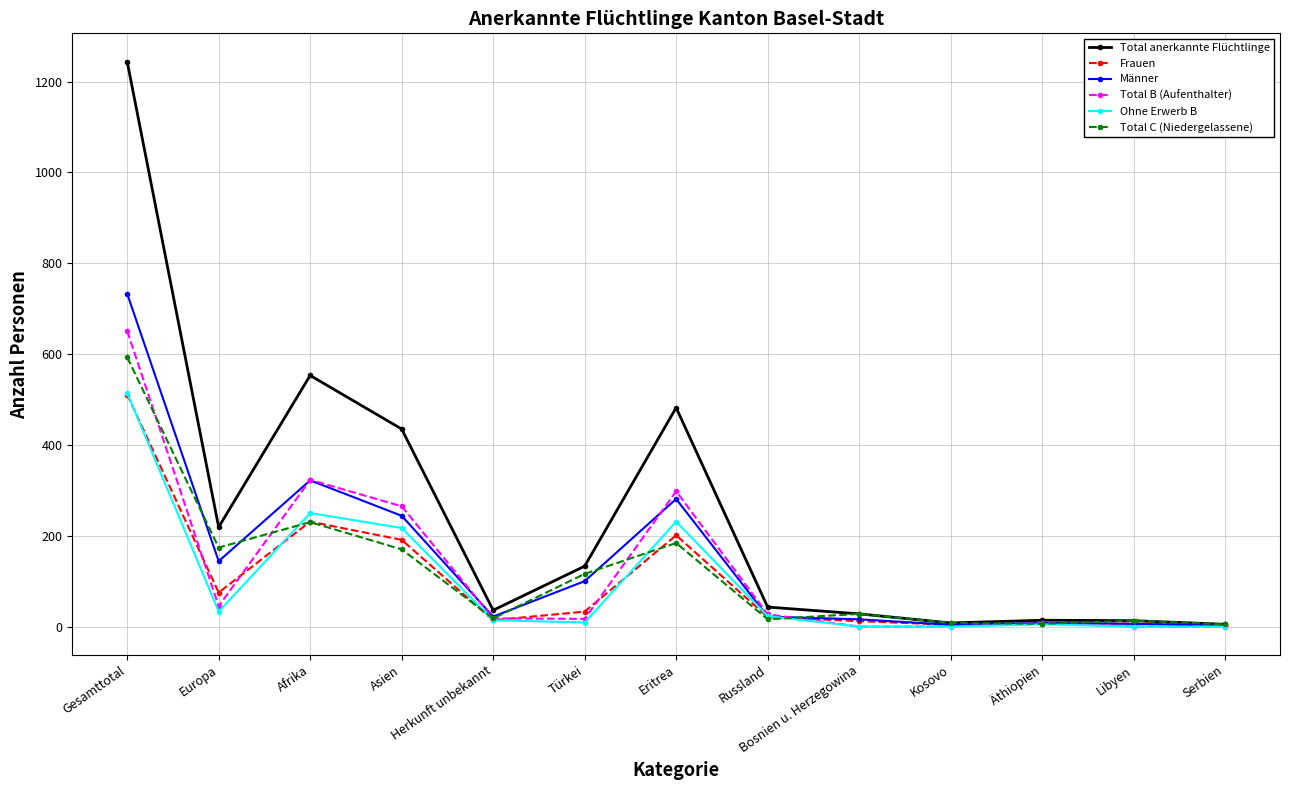

What is the maximum value for Total B (Aufenthalter)?

651